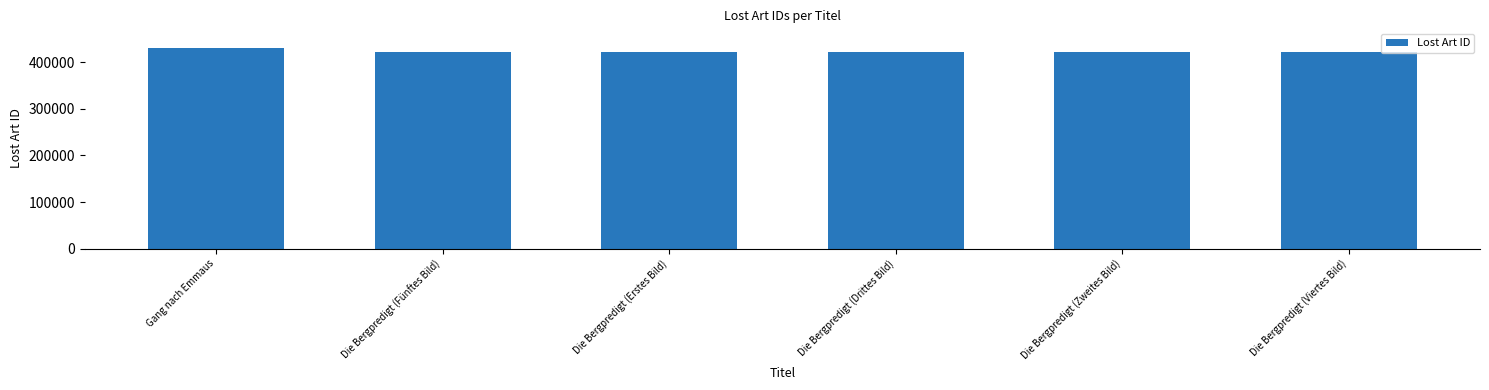

What value does the data have at Die Bergpredigt (Fünftes Bild), to the nearest 10?

421900